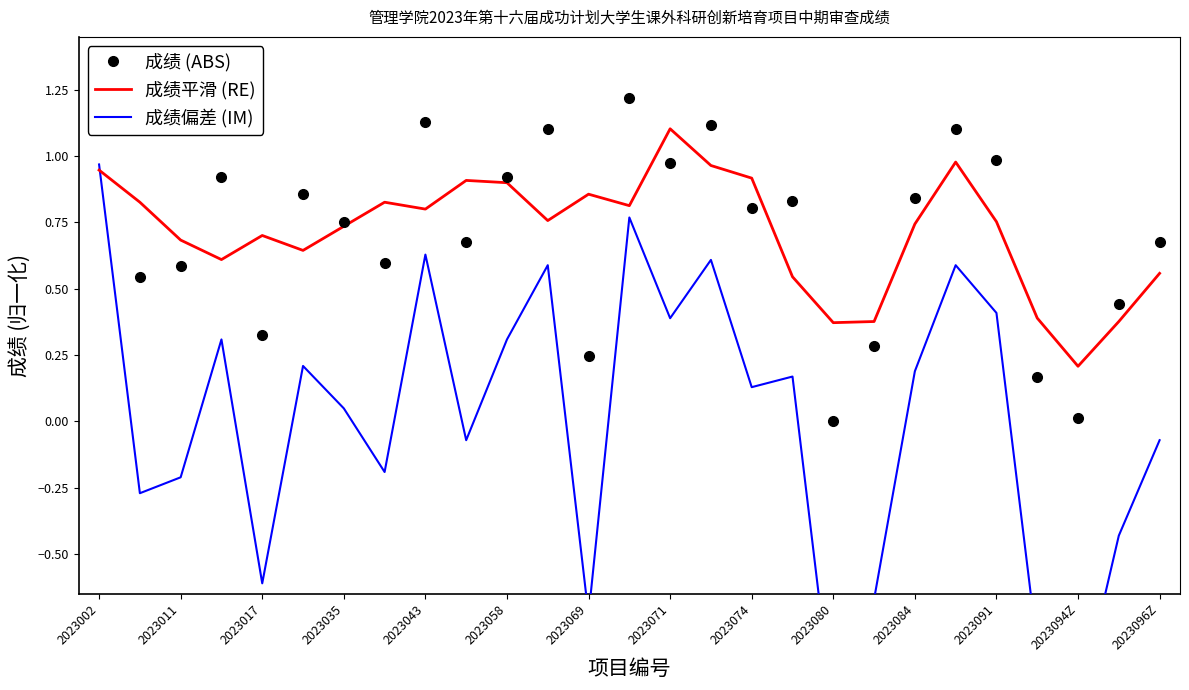

At which label is 成绩平滑 (RE) closest to 0?

2023094Z